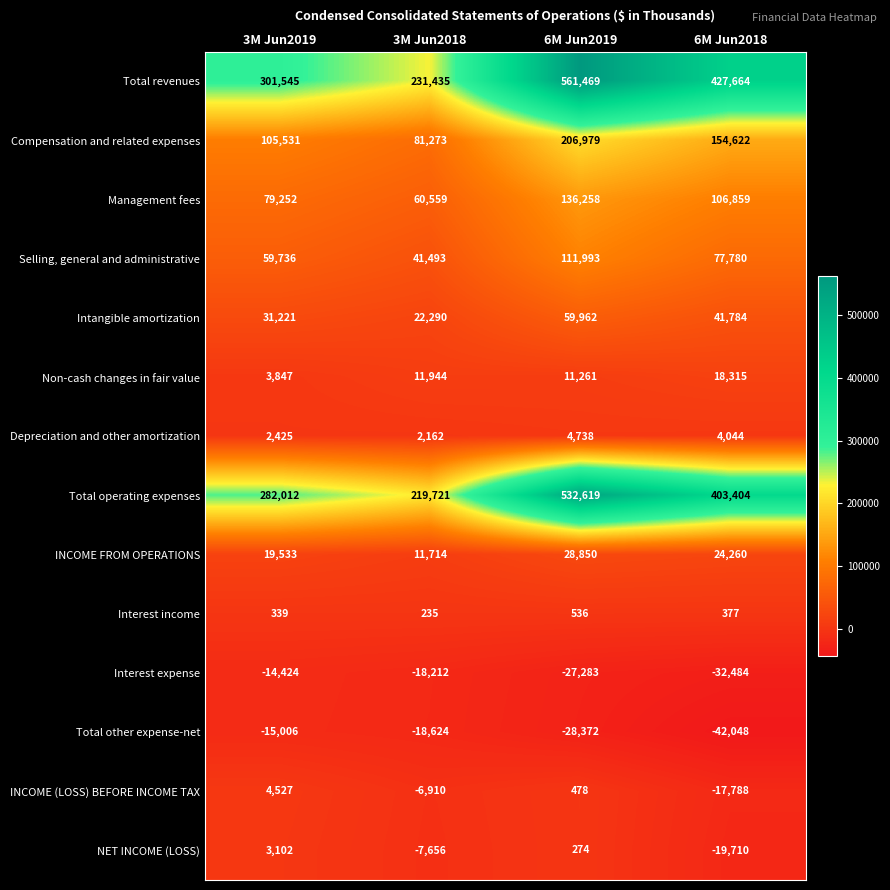

How many series are shown in this chart?

14